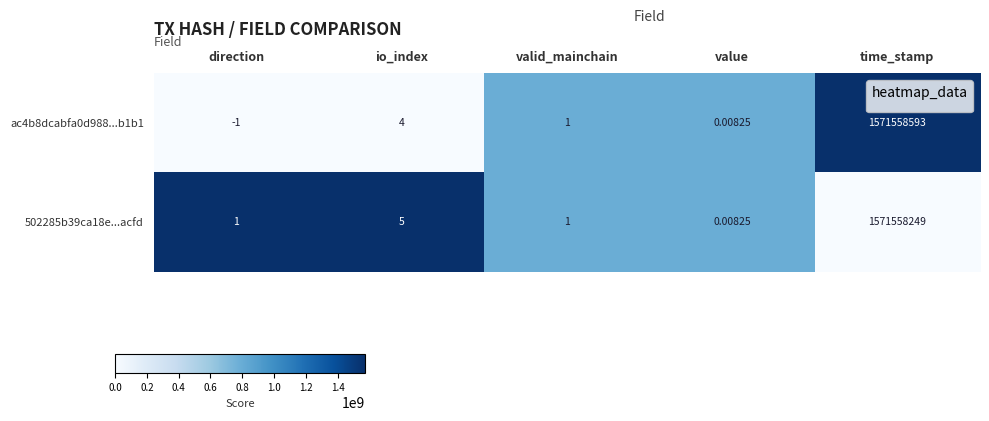

At how many categories does at least one series exceed 0?

5